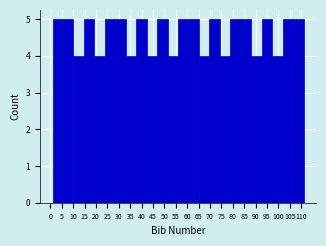

Reading left to right, transcribe this chart: for each bar, give the range it covers on the x-axis and its height. Neither the bar edges nor the heights are printed on the chart, so give them approximately, as read against the axes.

1.0 to 5.5: 5
5.5 to 10.0: 5
10.0 to 15.0: 4
15.0 to 19.5: 5
19.5 to 24.0: 4
24.0 to 28.5: 5
28.5 to 33.0: 5
33.0 to 37.5: 4
37.5 to 42.5: 5
42.5 to 47.0: 4
47.0 to 51.5: 5
51.5 to 56.0: 4
56.0 to 60.5: 5
60.5 to 65.0: 5
65.0 to 70.0: 4
70.0 to 74.5: 5
74.5 to 79.0: 4
79.0 to 83.5: 5
83.5 to 88.0: 5
88.0 to 92.5: 4
92.5 to 97.5: 5
97.5 to 102.0: 4
102.0 to 106.5: 5
106.5 to 111.0: 5